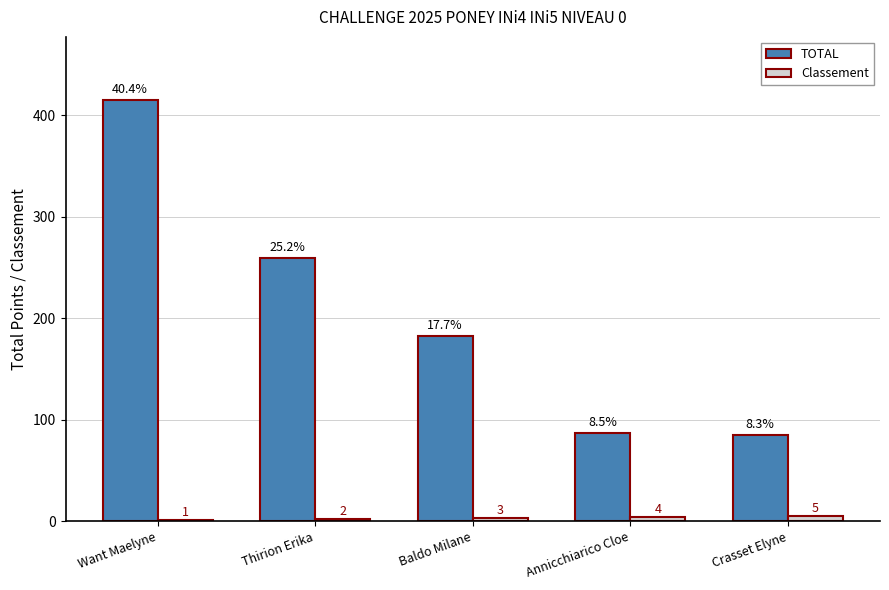

The TOTAL series shows 23 at Crasset Elyne. True or false?

False